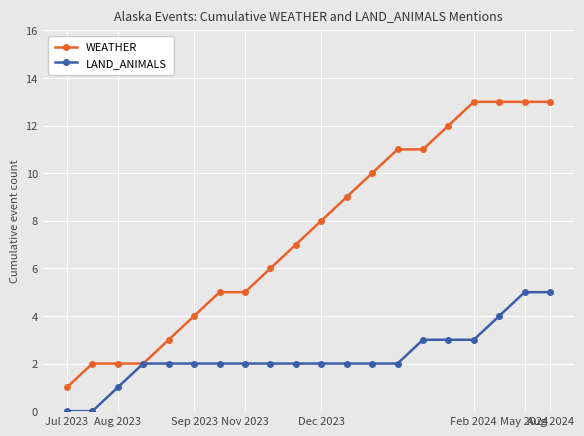

Reading left to right, list all the values displayed in this chart.

WEATHER: 1	2	2	2	3	4	5	5	6	7	8	9	10	11	11	12	13	13	13	13
LAND_ANIMALS: 0	0	1	2	2	2	2	2	2	2	2	2	2	2	3	3	3	4	5	5